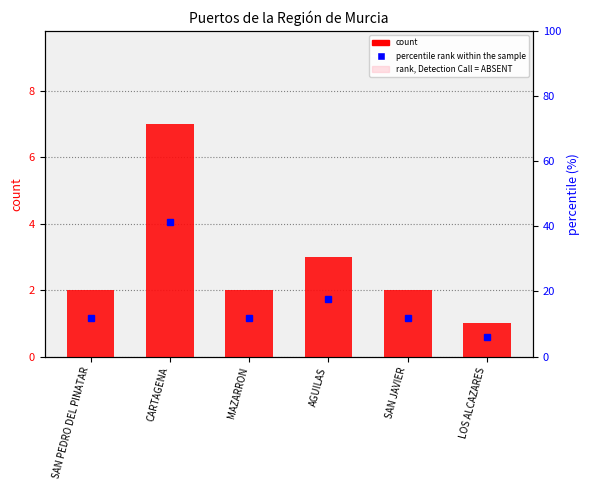

At LOS ALCAZARES, list the series in order from smallest to largest.

count, rank, Detection Call = ABSENT, percentile rank within the sample